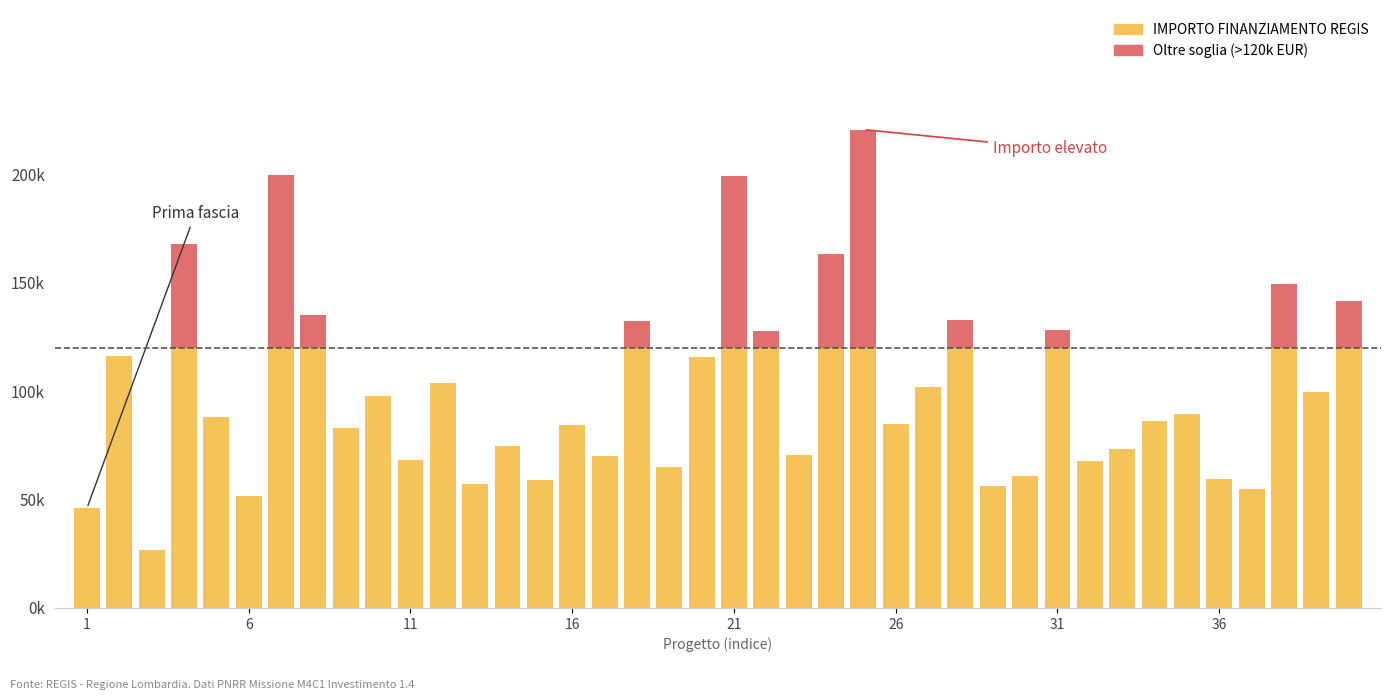

Does the chart contain stacked bars?

Yes